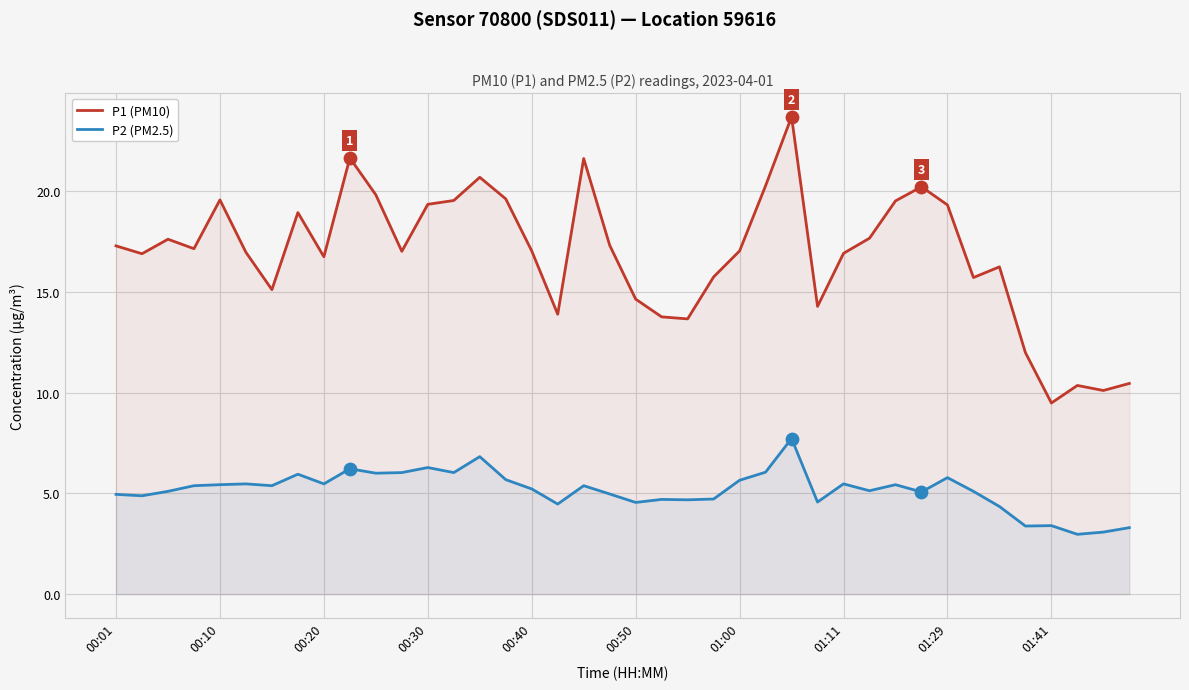

At which category is the sum across all series the highest?

26